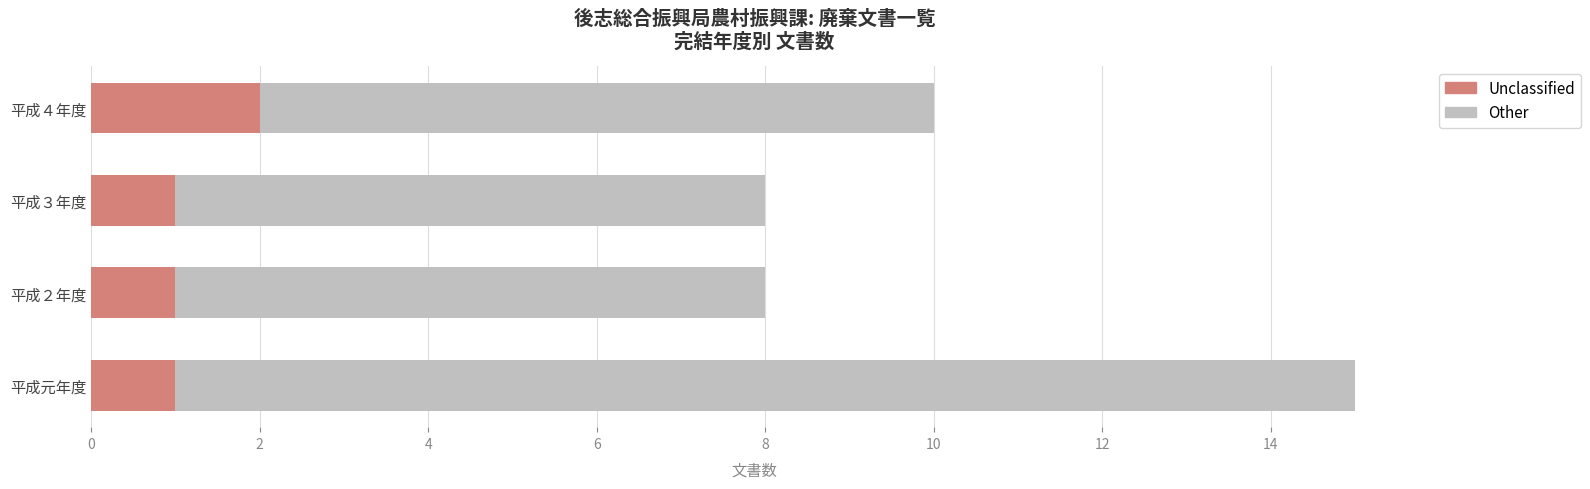

Count the Unclassified values in the range 1 to 2.

4